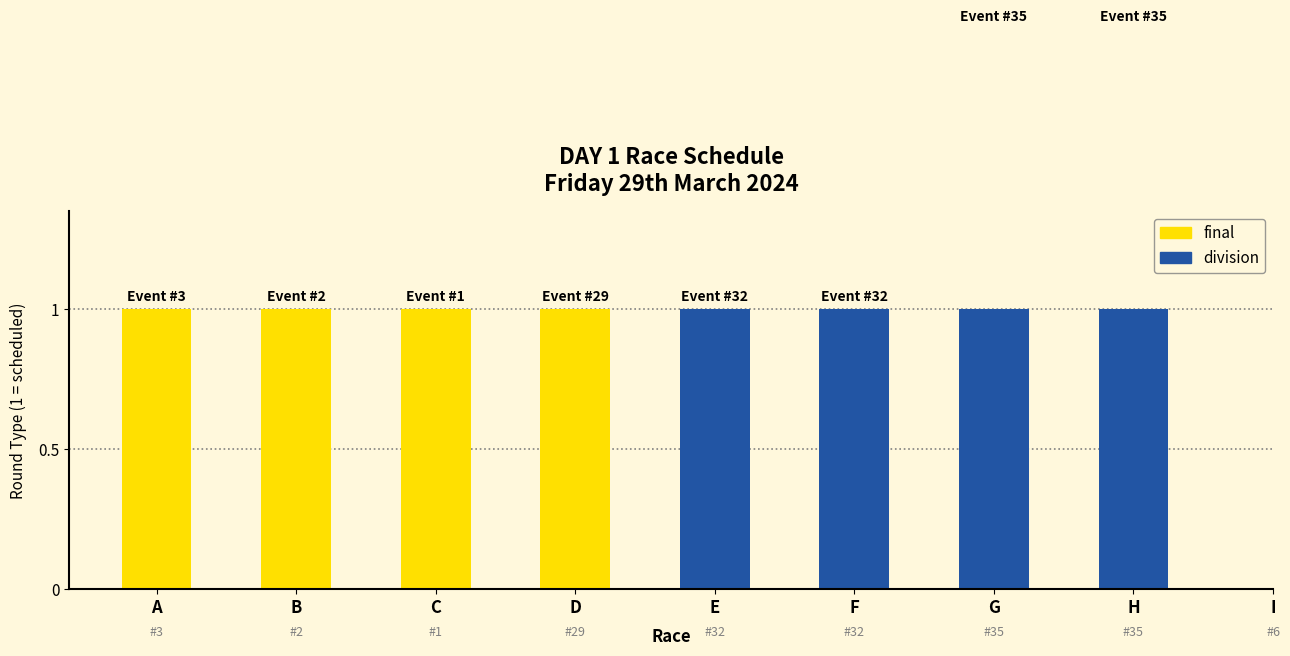

Which series has the largest total across all categories?

final